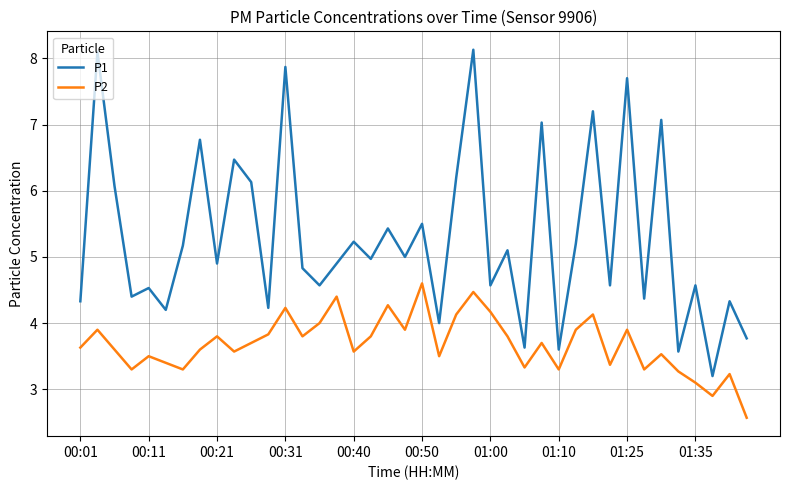

How many lines are shown in the chart?

2